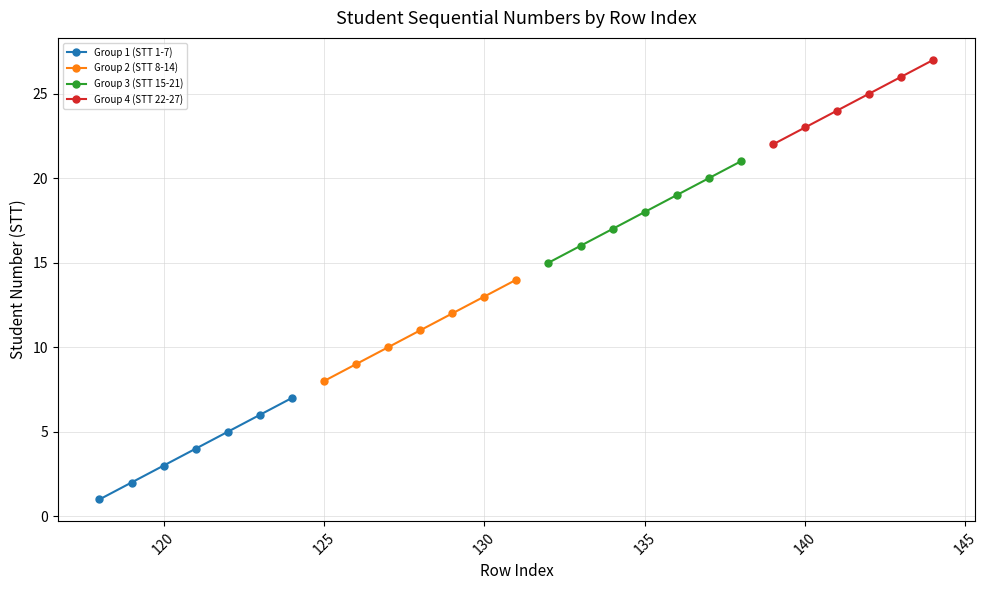

What is the sum of all STT 1-7 values?

28